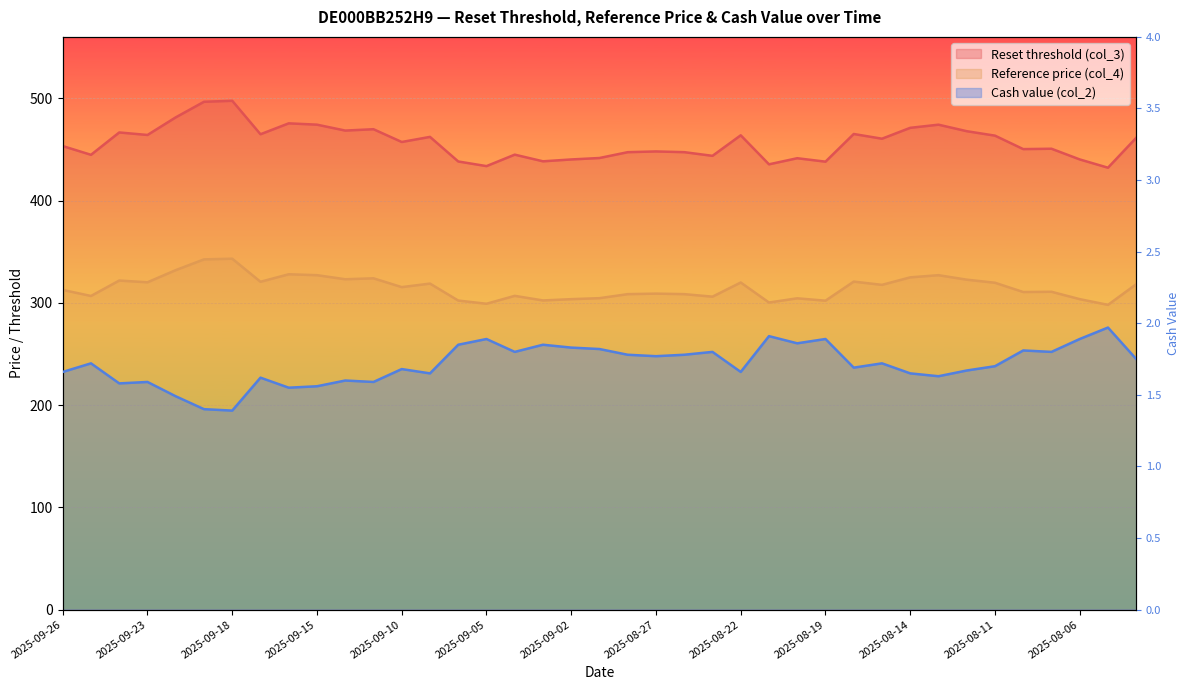

True or false: Cash value (col_2) and Reset threshold (col_3) intersect in this chart.

False